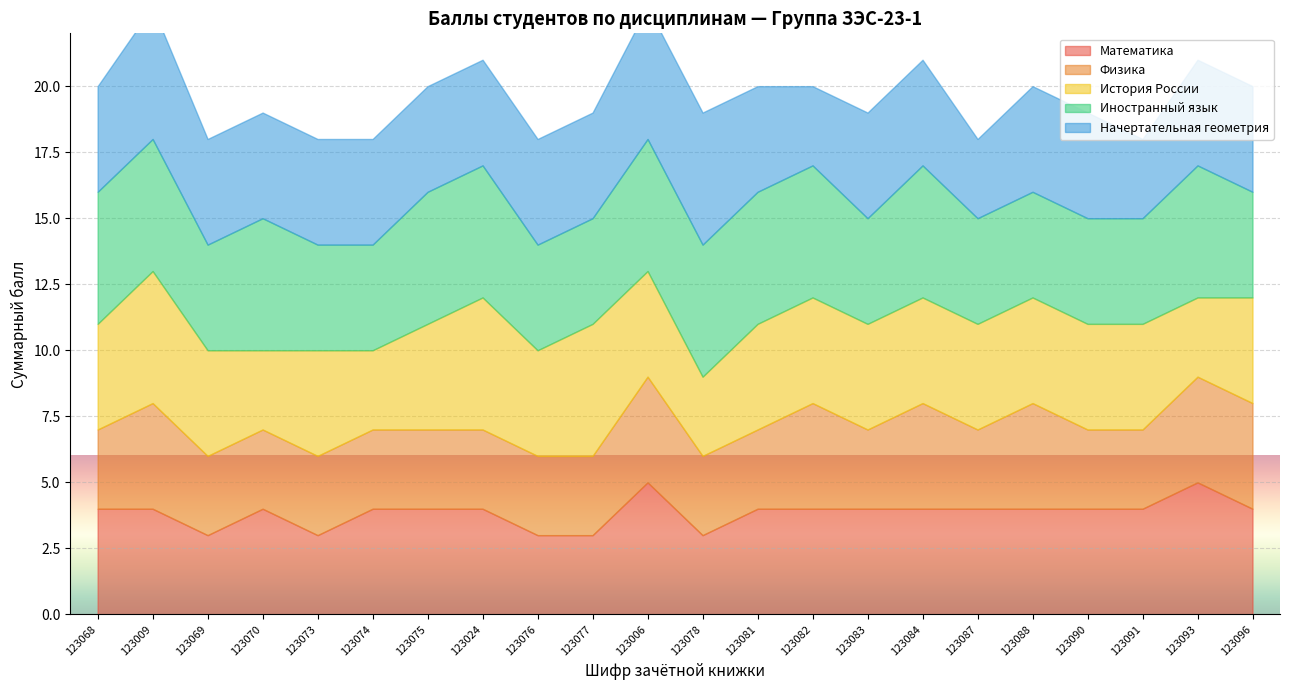

Where is Иностранный язык nearest to the value 4?

123069